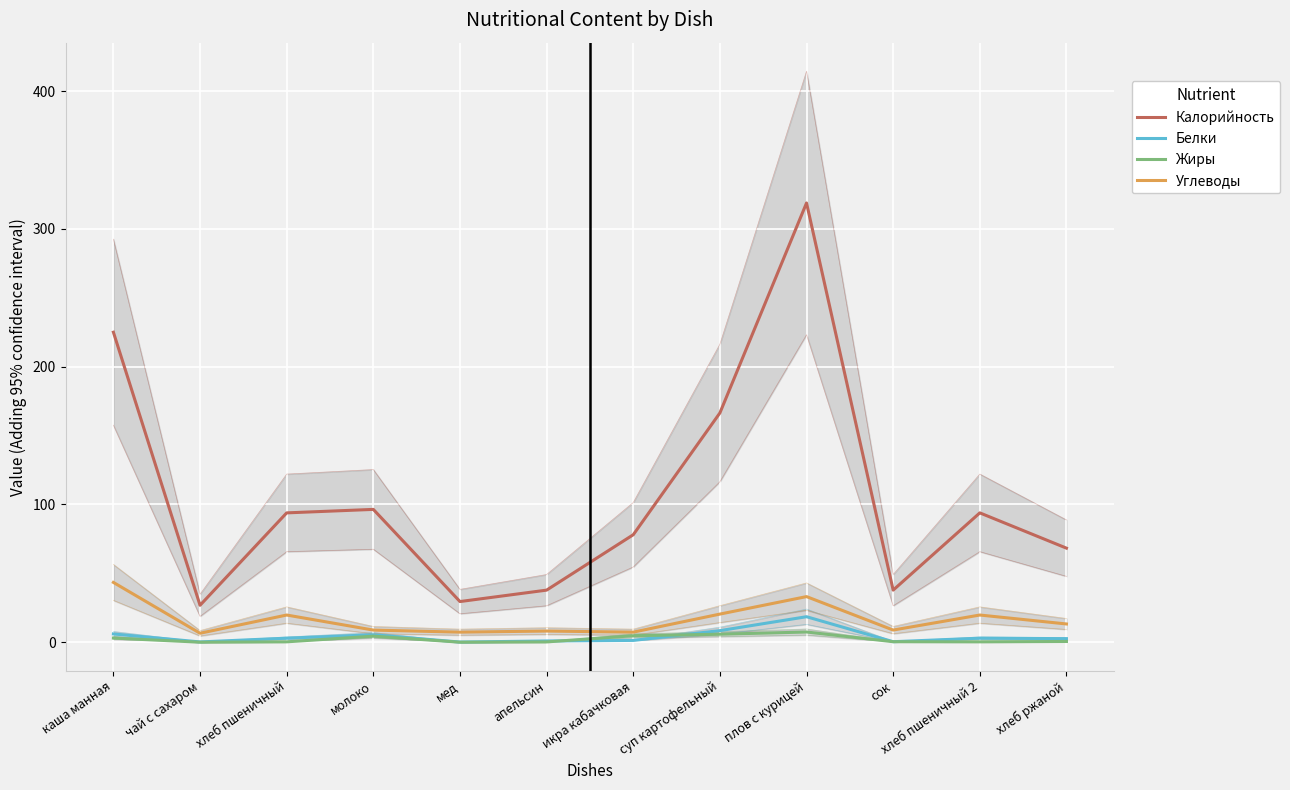

What is the sum of all Углеводы values?

196.4